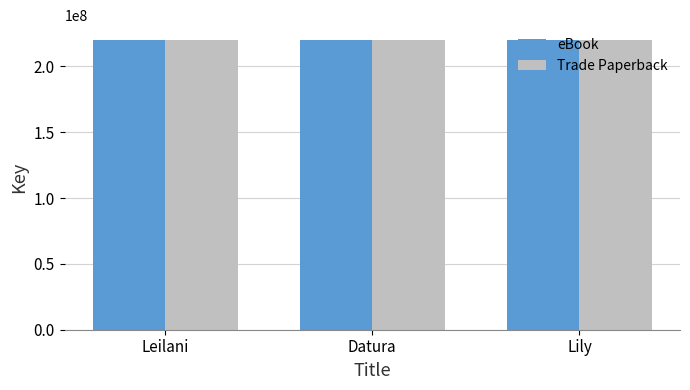

Is it true that Trade Paperback equals 47253106 at Datura?

False